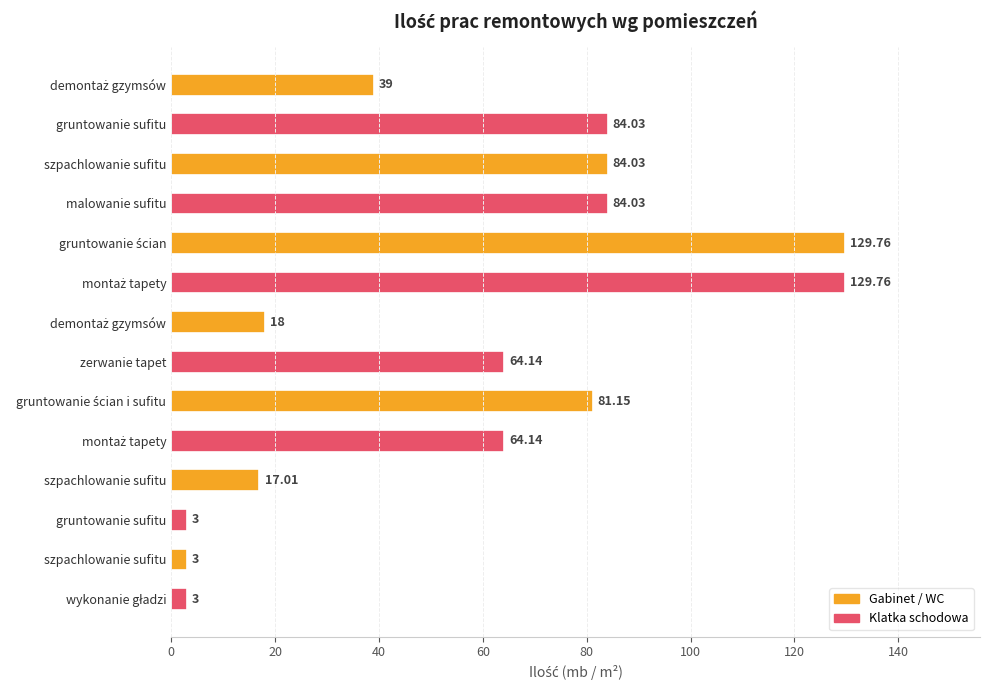

Are the bars horizontal?

Yes